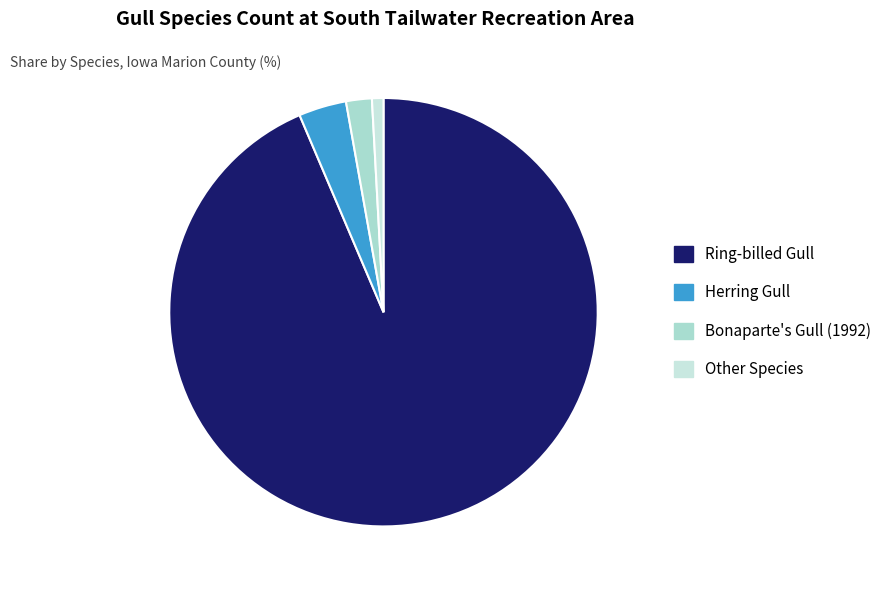

Count the number of slices in the pie.

4